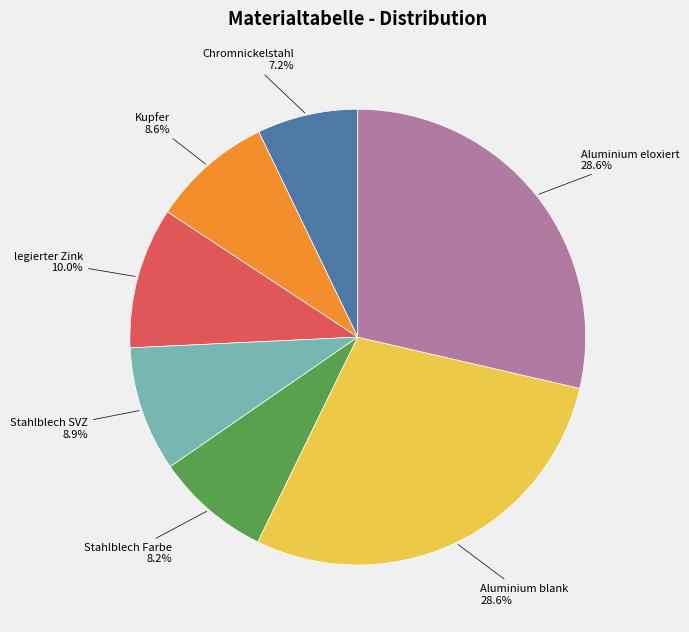

Does any single category account for the majority?

No